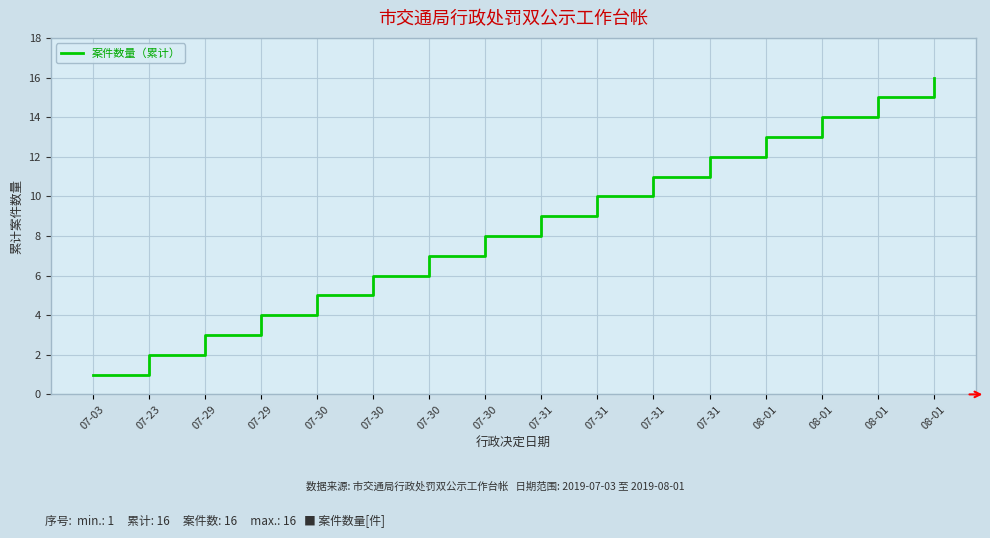

How many lines are shown in the chart?

1